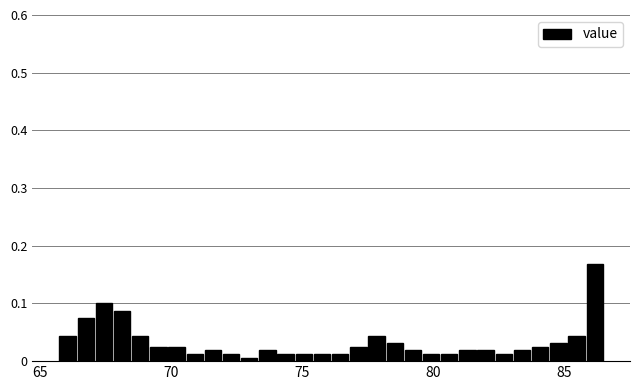

Read against the x-axis, roughly where is the centre of the tallest bar?

86.0